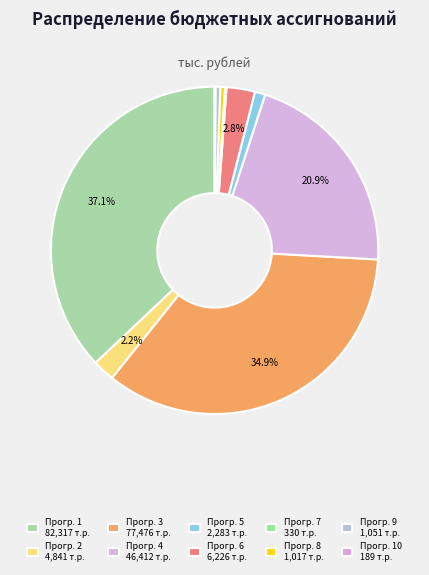

How many segments does this pie chart have?

10